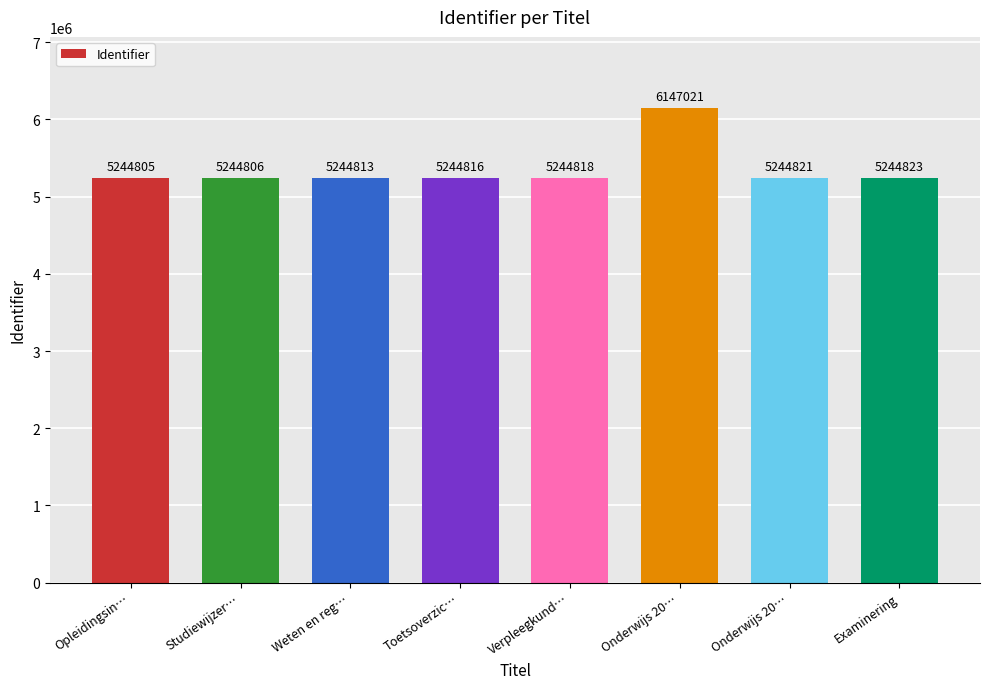

Read the value at Onderwijs 20…, to the nearest 10.

5244820